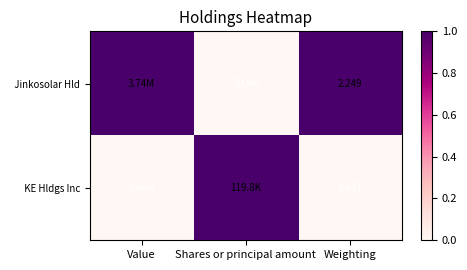

How many positive values does the Jinkosolar Hld series have?

2